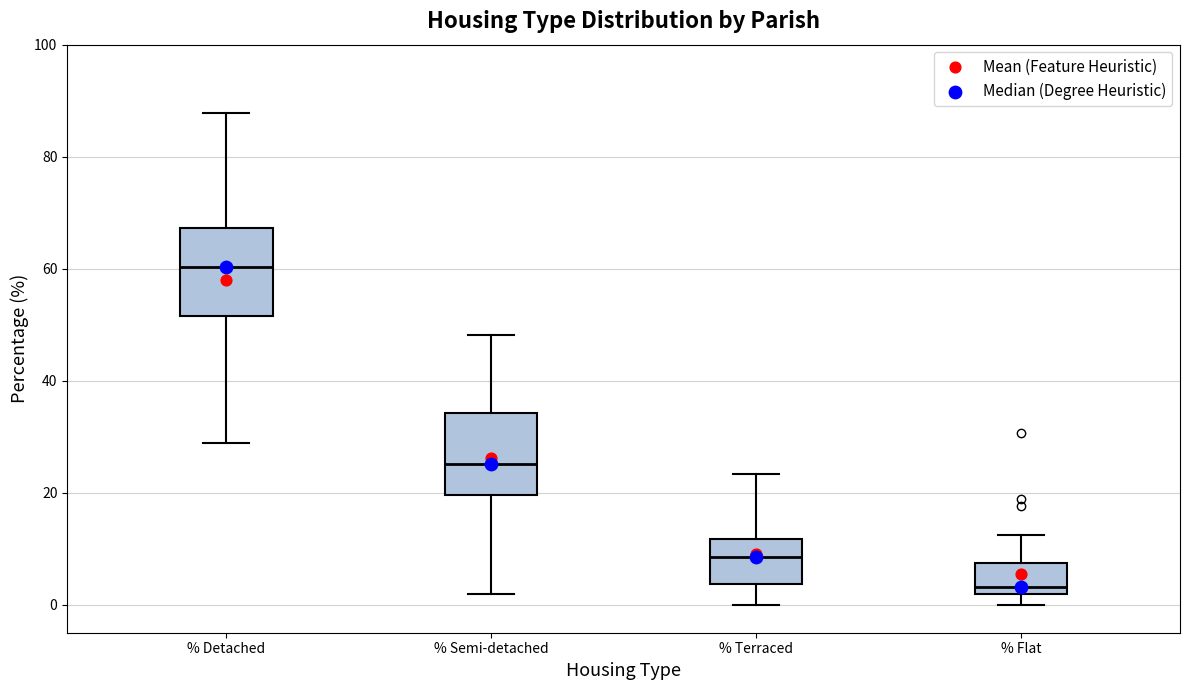

Reading left to right, read every box against the y-axis: the position of its median line, the range the box covers, and the ends of its whiskers. The values are not printed on the chart, so give them approximately, as read against the axis.

% Detached: median 60, box 52 to 68, whiskers 28 to 88
% Semi-detached: median 26, box 20 to 34, whiskers 2 to 48
% Terraced: median 8, box 4 to 12, whiskers 0 to 24
% Flat: median 4, box 2 to 8, whiskers 0 to 12